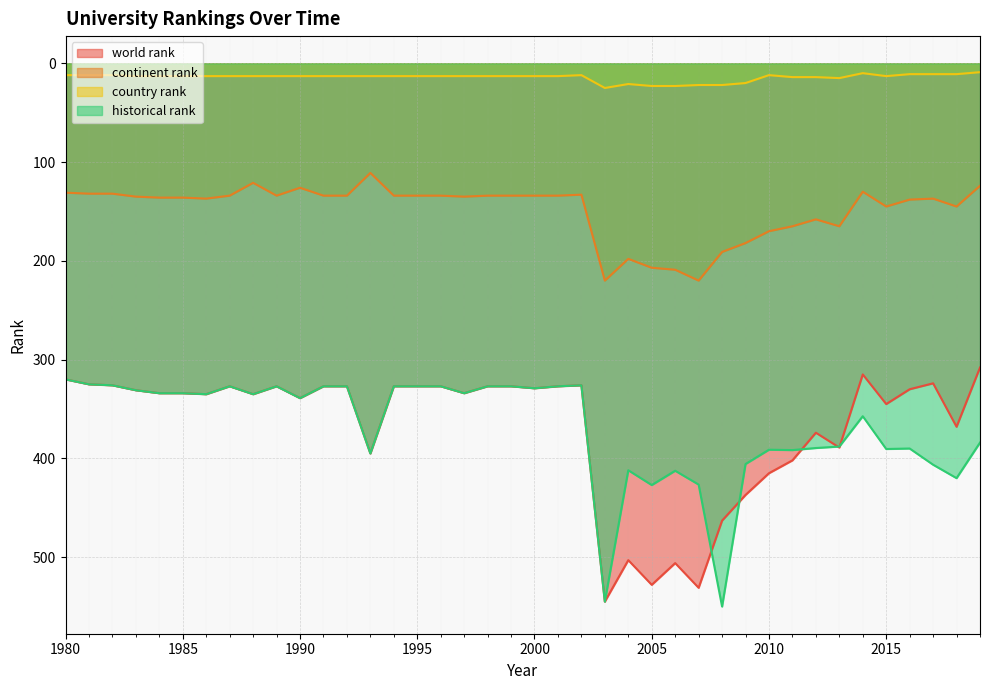

The world rank series shows 262.1 at 2008. True or false?

False